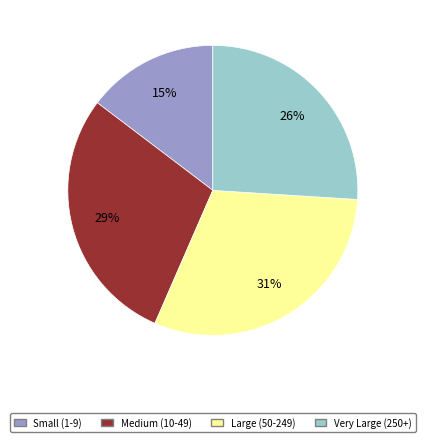

To the nearest percent, what is the average slice percentage?

25%